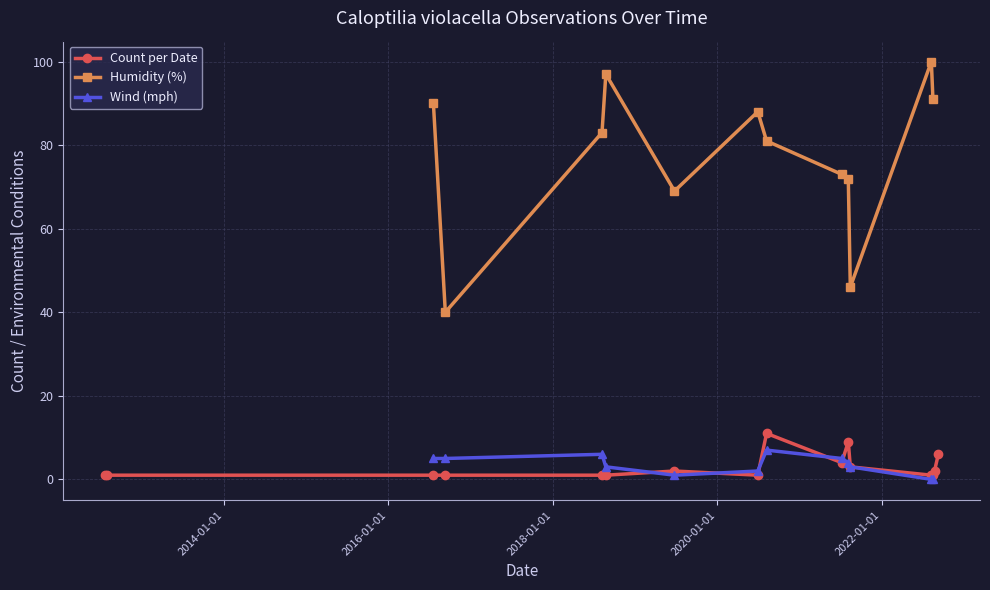

How many interior local peaks (higher than both neighbors) does the data have?

3